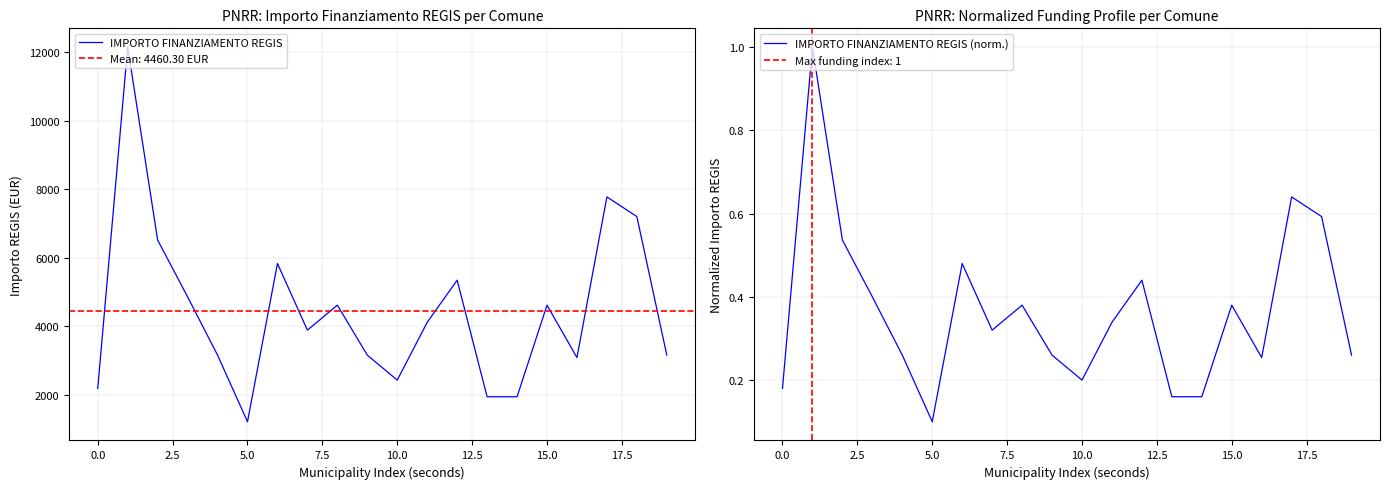

What is the highest value of the IMPORTO FINANZIAMENTO REGIS series?

12150